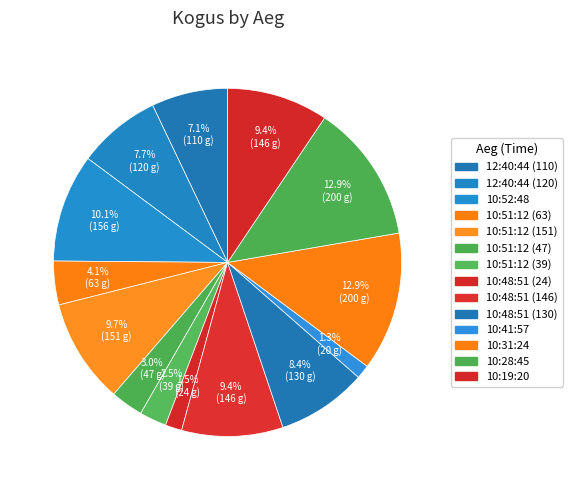

Is there a majority slice in this chart?

No